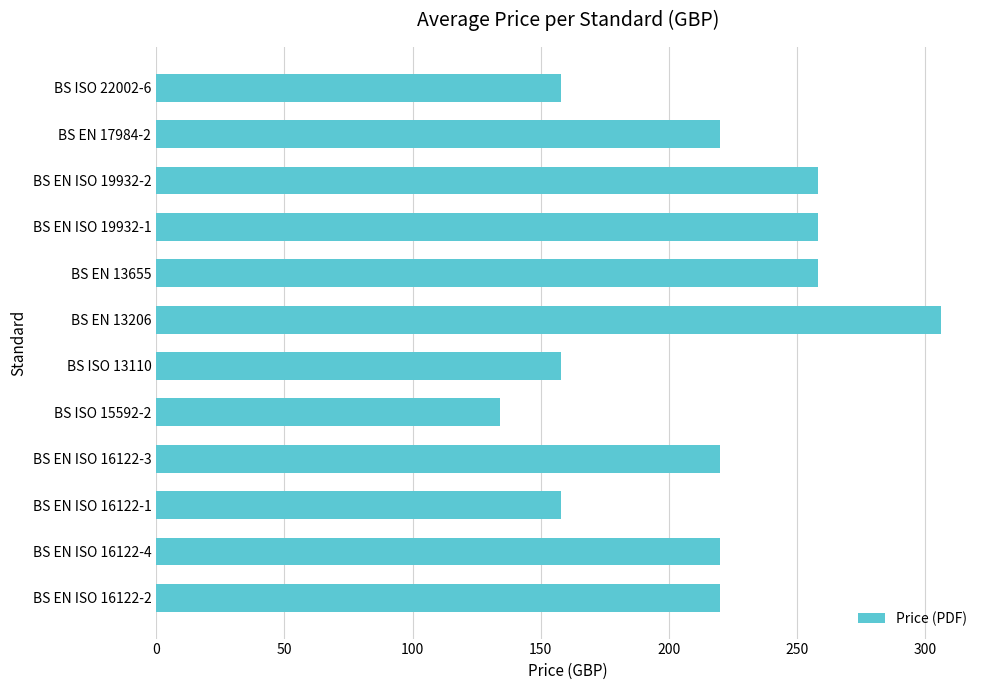

Is it true that the value at BS ISO 22002-6 is 79?

False